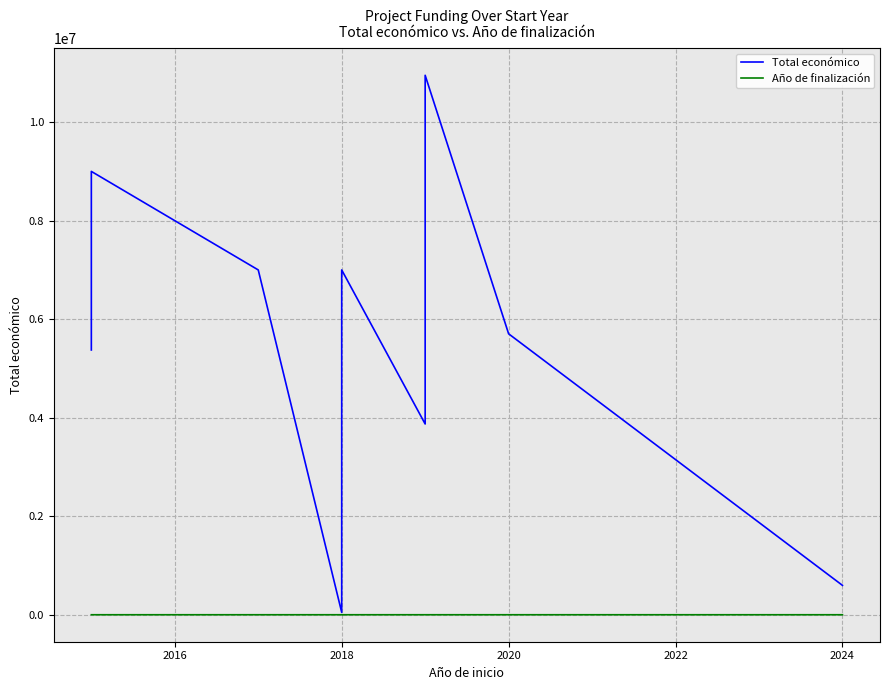

True or false: Año de finalización and Total económico intersect in this chart.

False